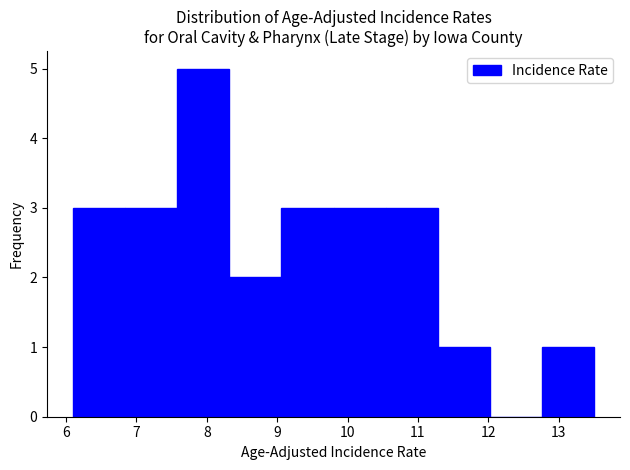

Reading left to right, transcribe this chart: for each bar, give the range it covers on the x-axis and its height. Neither the bar edges nor the heights are printed on the chart, so give them approximately, as read against the axes.

6.10 to 6.84: 3
6.84 to 7.58: 3
7.58 to 8.32: 5
8.32 to 9.06: 2
9.06 to 9.80: 3
9.80 to 10.54: 3
10.54 to 11.28: 3
11.28 to 12.02: 1
12.02 to 12.76: 0
12.76 to 13.50: 1